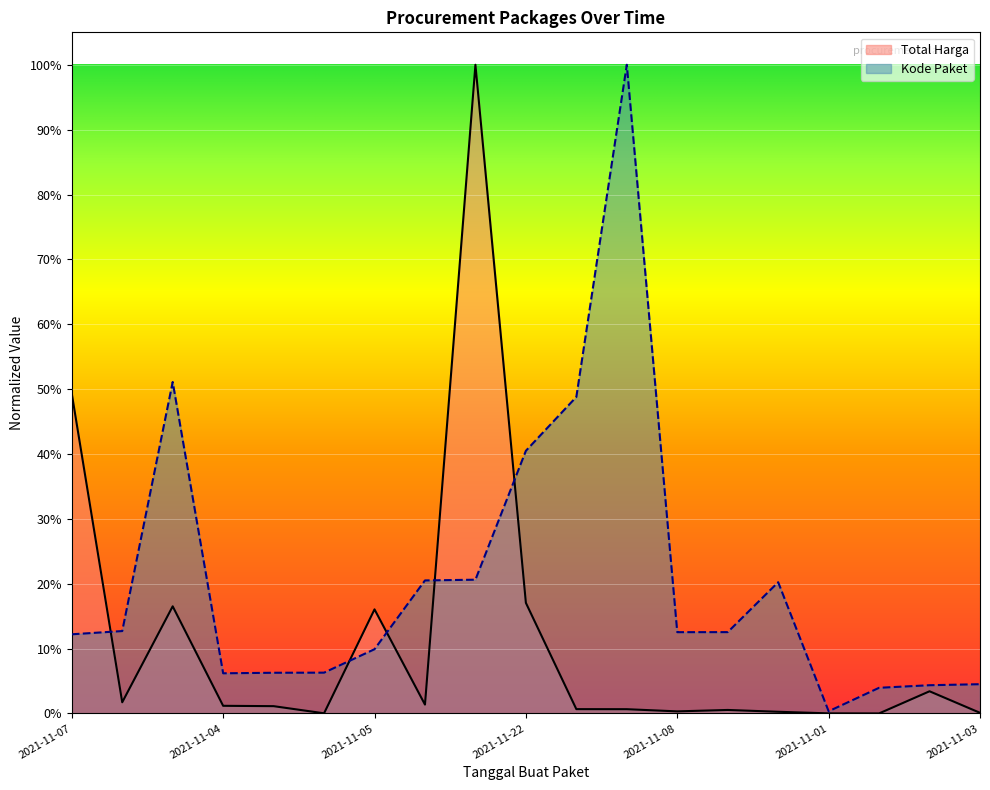

At how many categories does at least one series exceed 0?

19